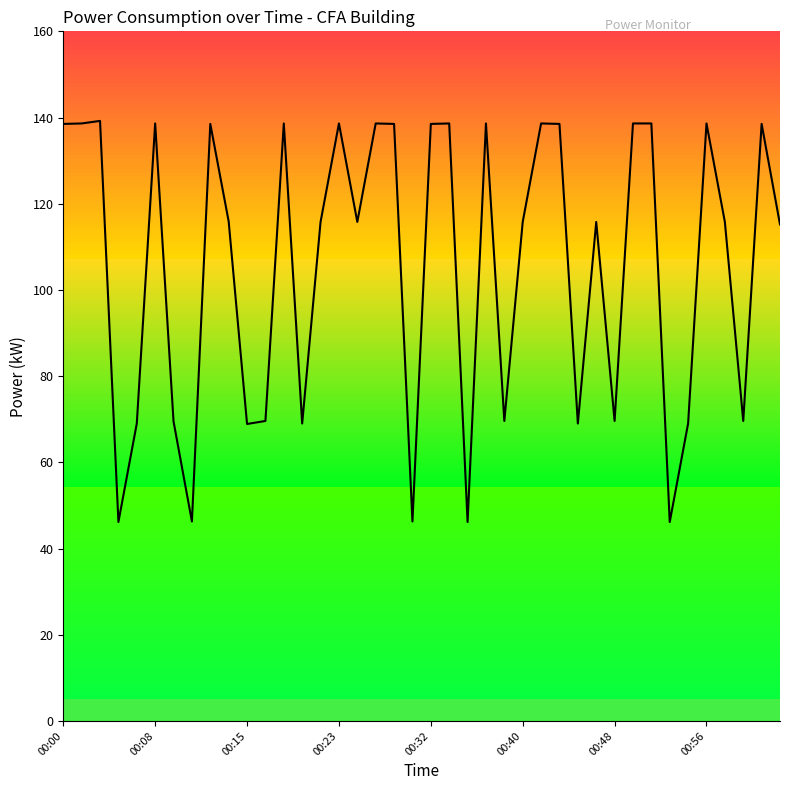

How many lines are shown in the chart?

1